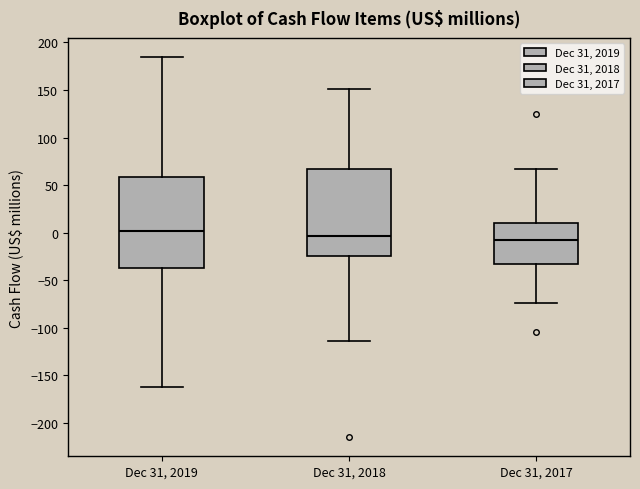

Which box has the highest median line?

Dec 31, 2019